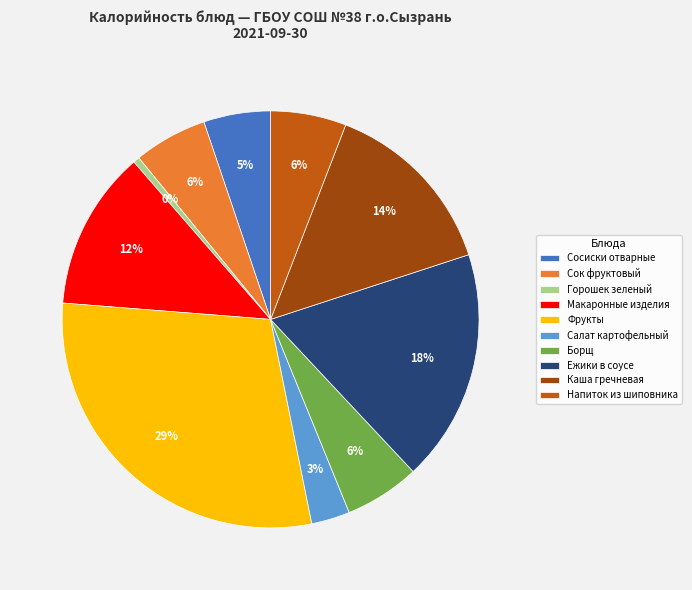

Which has a higher value, Сок фруктовый or Ежики в соусе?

Ежики в соусе